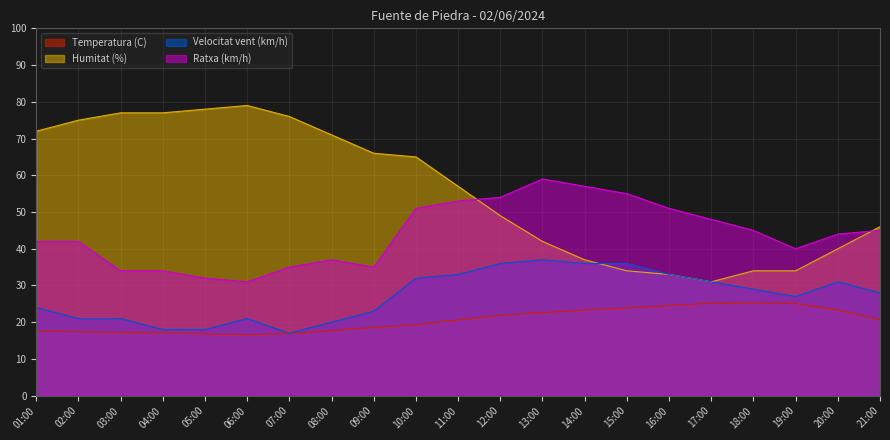

At how many categories does at least one series exceed 54?

14